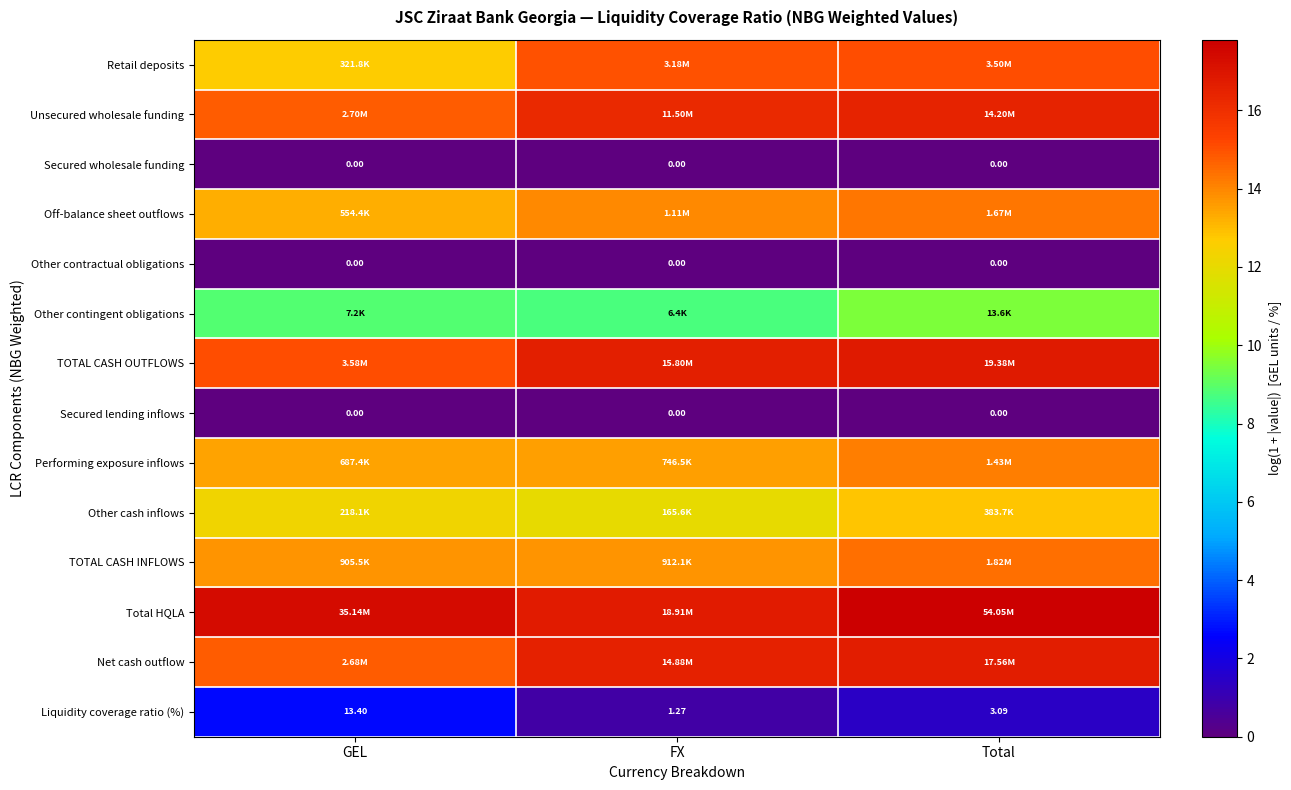

Rank the categories by Liquidity coverage ratio (%) value from lowest to highest.

FX, Total, GEL